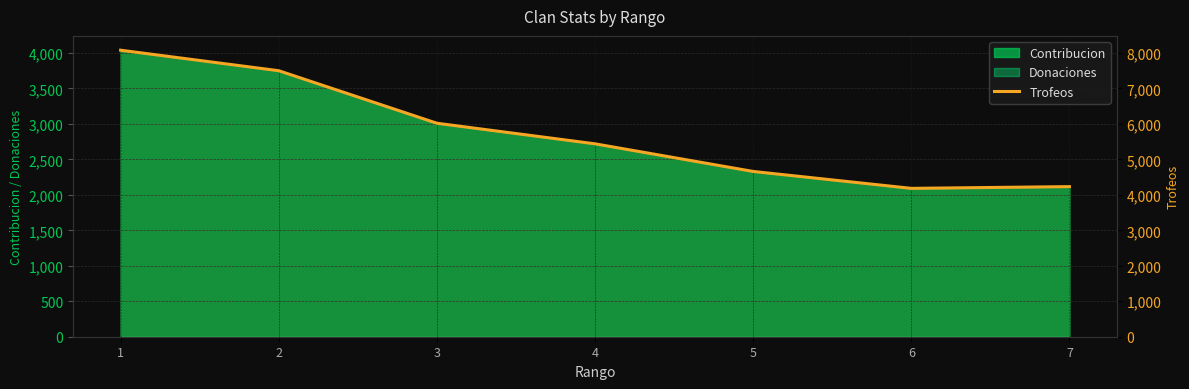

Where does the data first go above 5439?

1